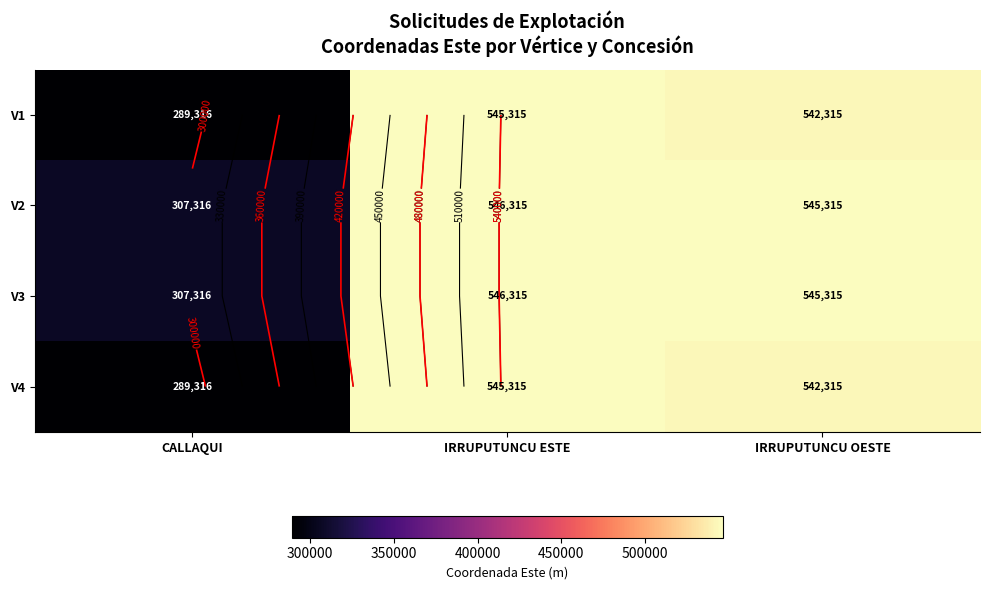

What is the sum of all V1 values?

1376946